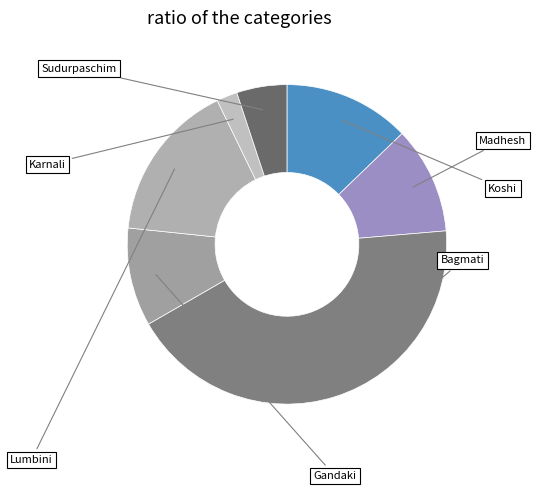

True or false: Karnali accounts for 8% of the total.

False